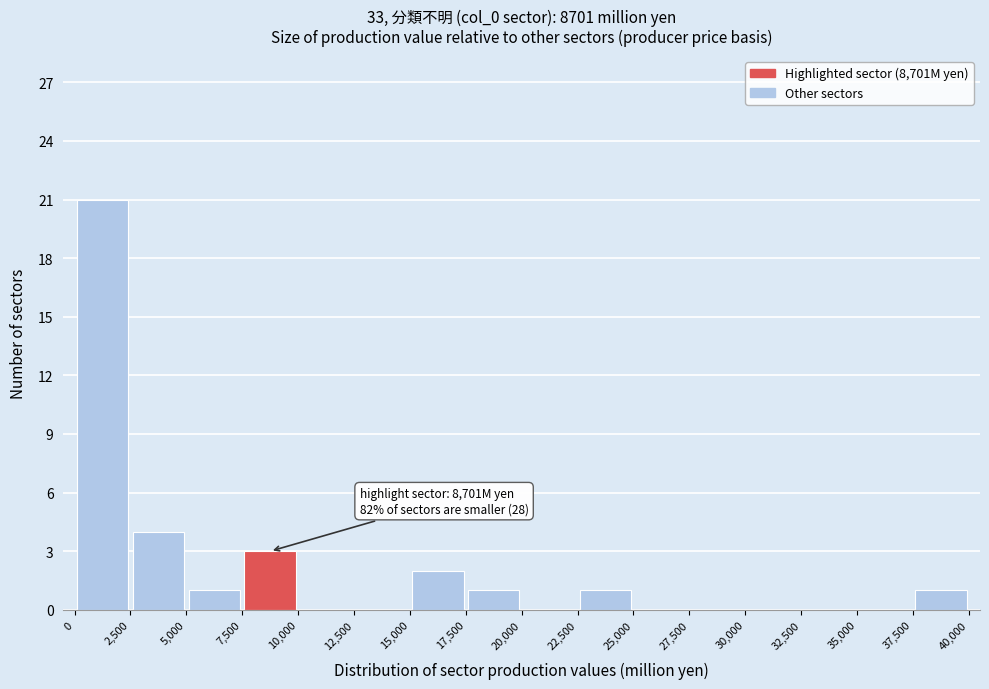

Over which range of the x-axis is the bar tallest?

0 to 2,500